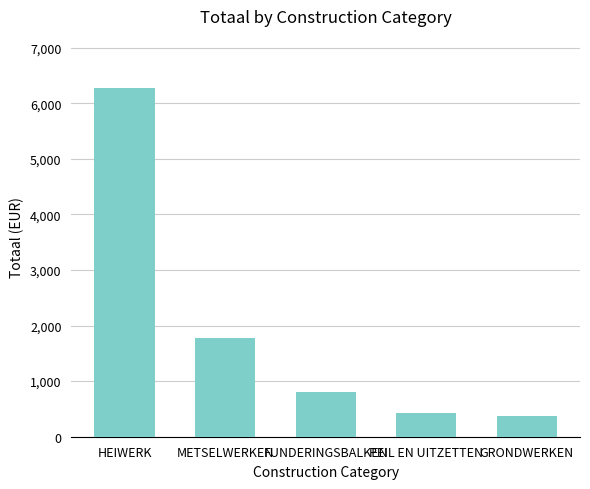

What is the ratio of the value at FUNDERINGSBALKEN to the value at HEIWERK?

0.1